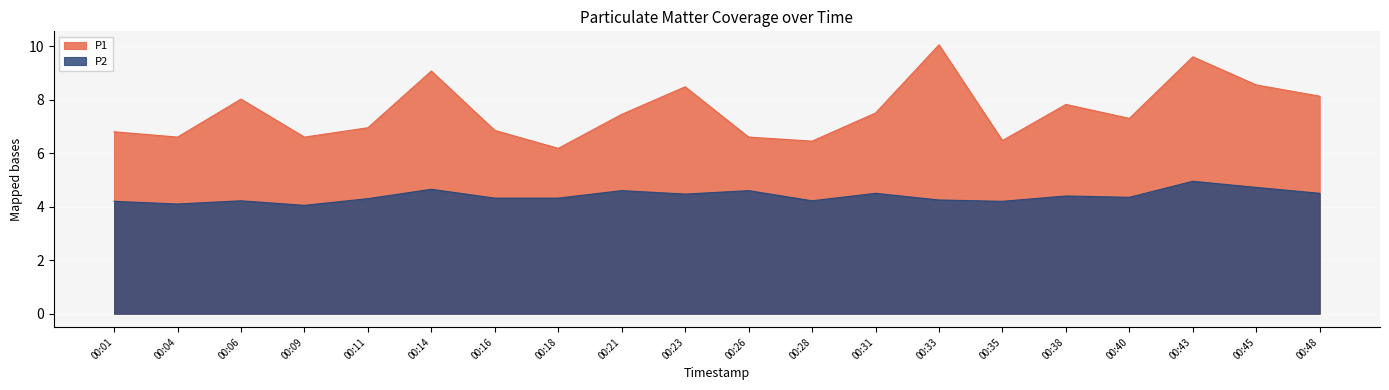

The value of P1 at 00:04 is 9.5. True or false?

False